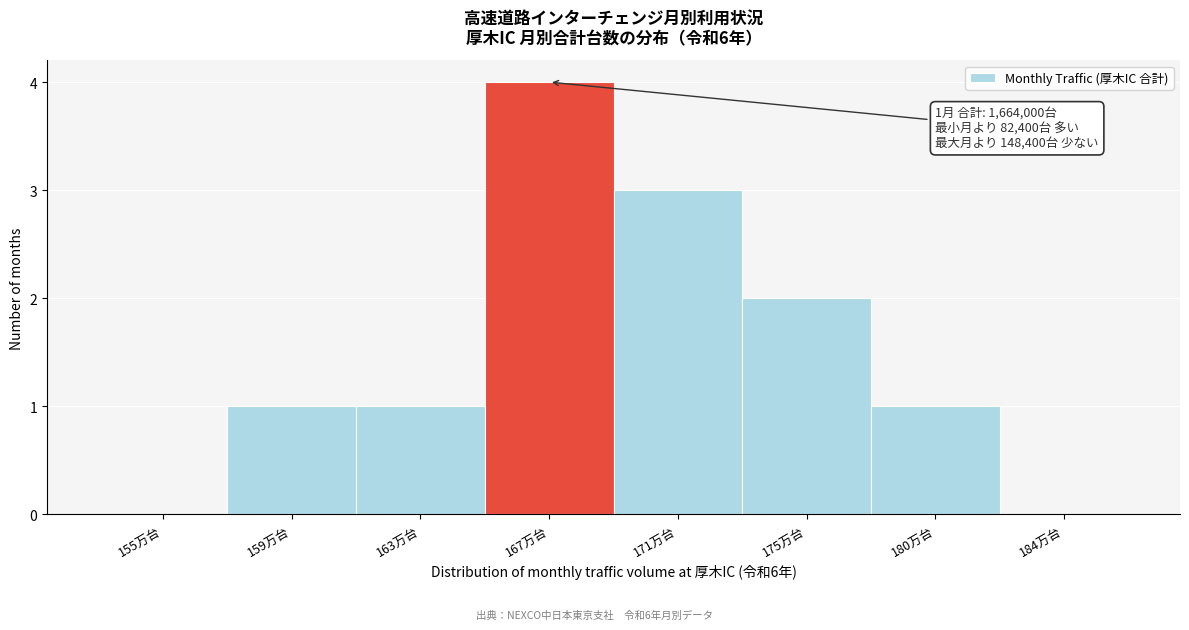

Reading left to right, extract all data points from this chart.

155万台=0	159万台=1	163万台=1	167万台=4	171万台=3	175万台=2	180万台=1	184万台=0